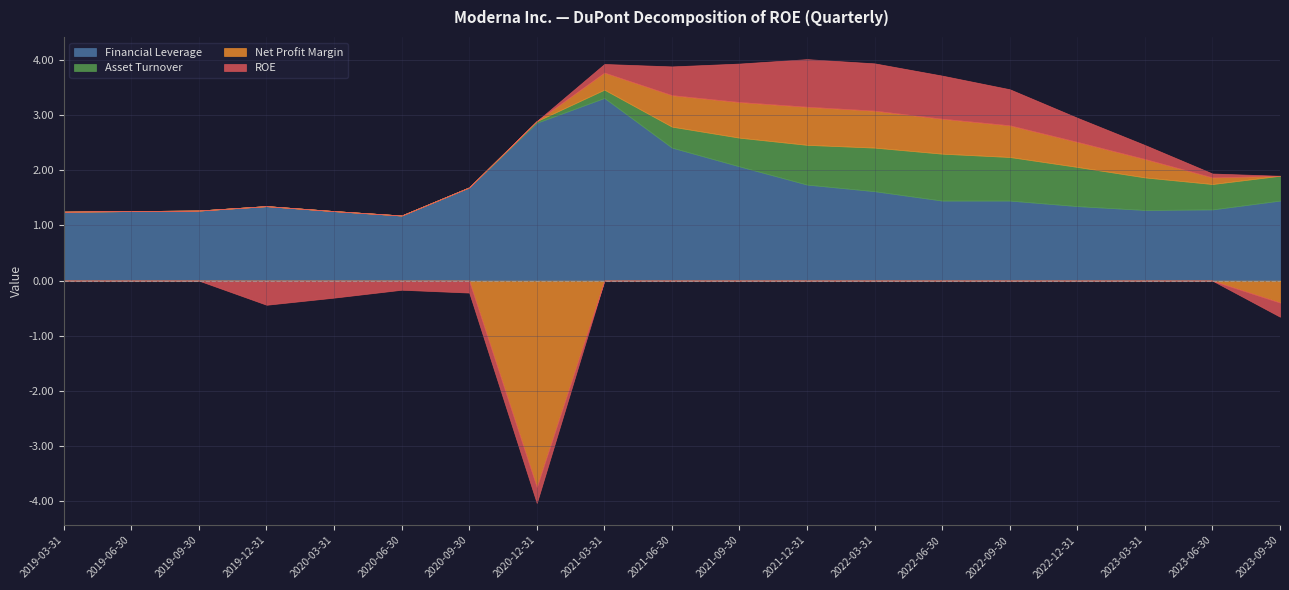

What is the difference between the Financial Leverage values at 2022-06-30 and 2021-09-30?

0.6